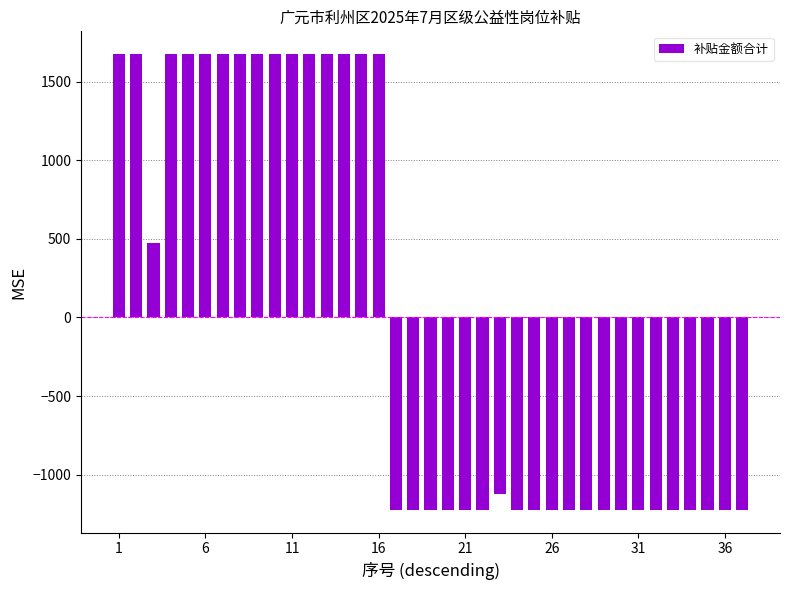

What is the difference between the maximum and minimum values?

2899.9